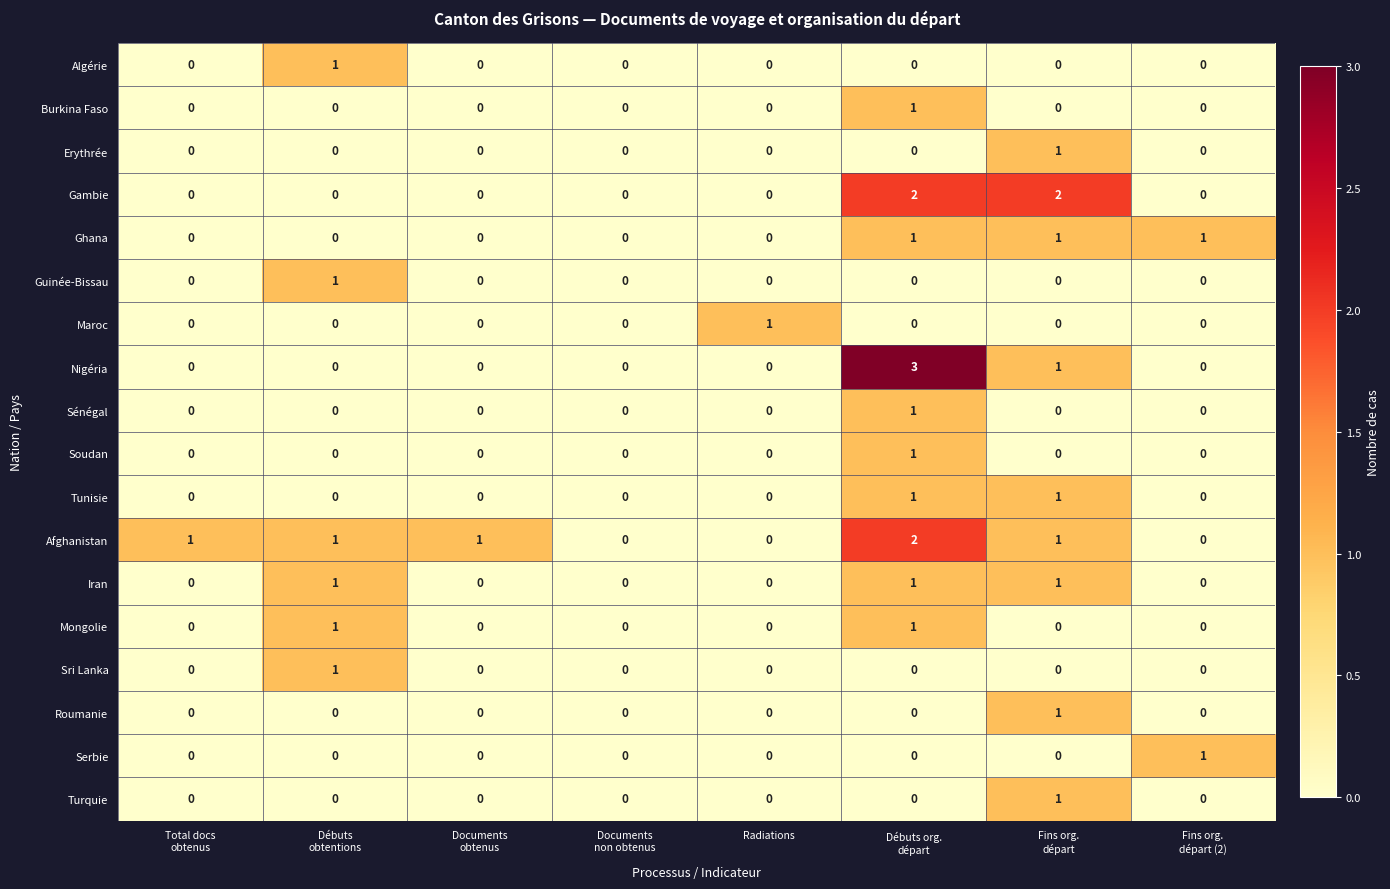

How many Ghana values are between 0 and 1?

8